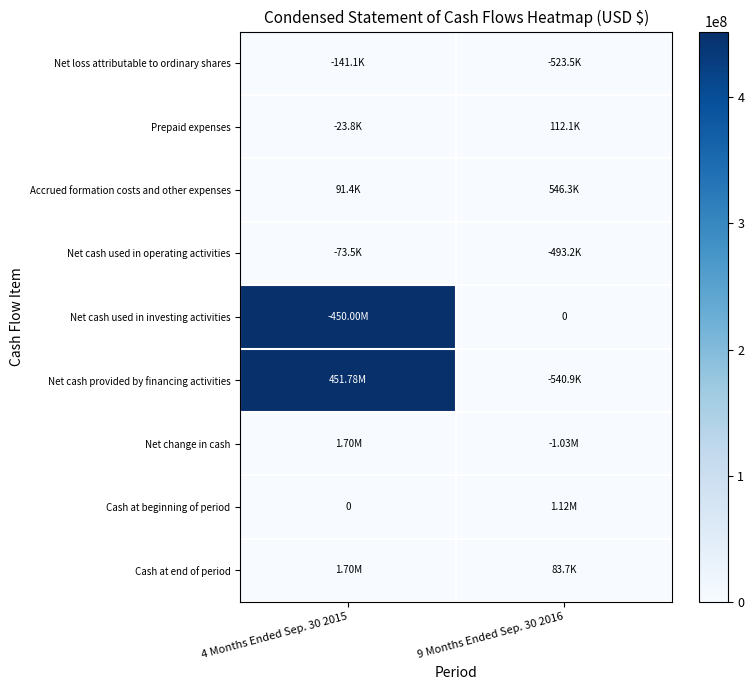

Is the value of Prepaid expenses at 4 Months Ended Sep. 30 2015 greater than the value of Net change in cash at 9 Months Ended Sep. 30 2016?

No